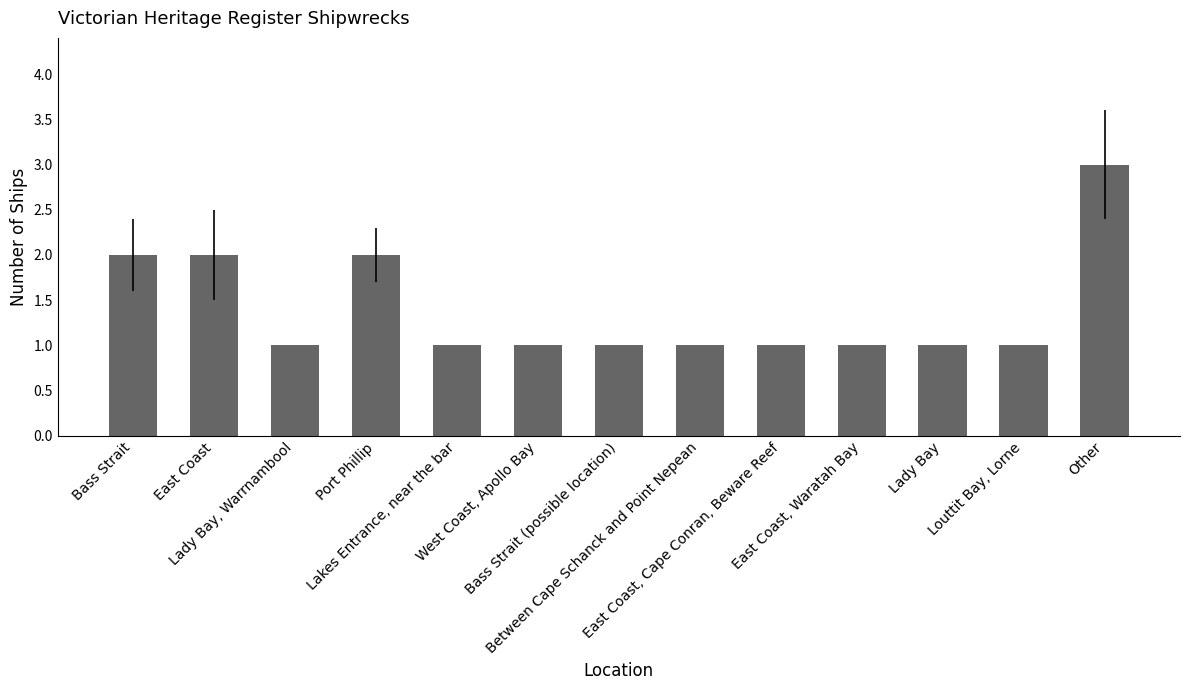

Count the values in the range 1 to 2.

12